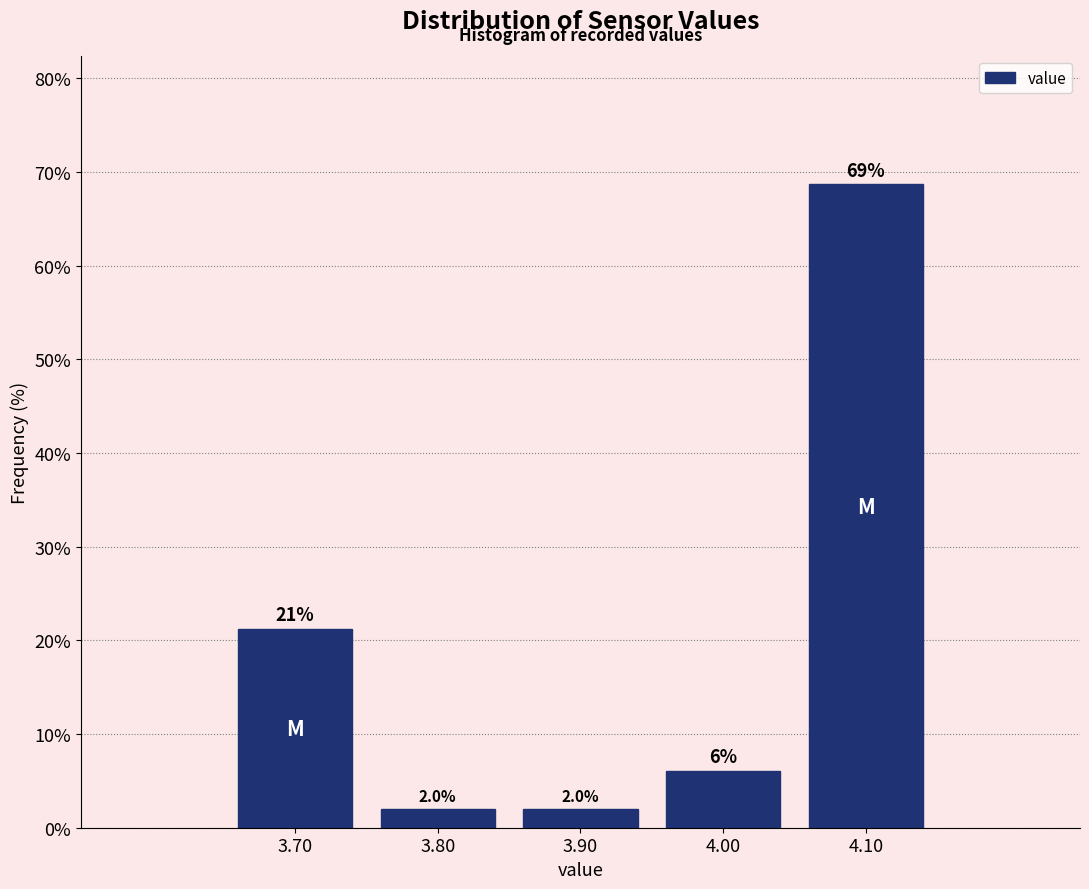

Which range on the x-axis has the tallest bar?

4.05 to 4.15